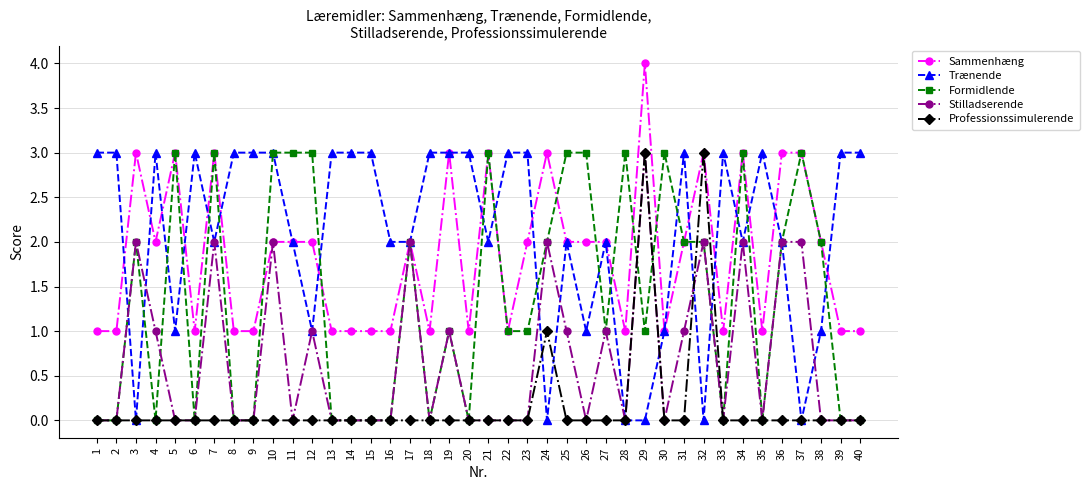

True or false: Trænende and Sammenhæng cross at least once.

True